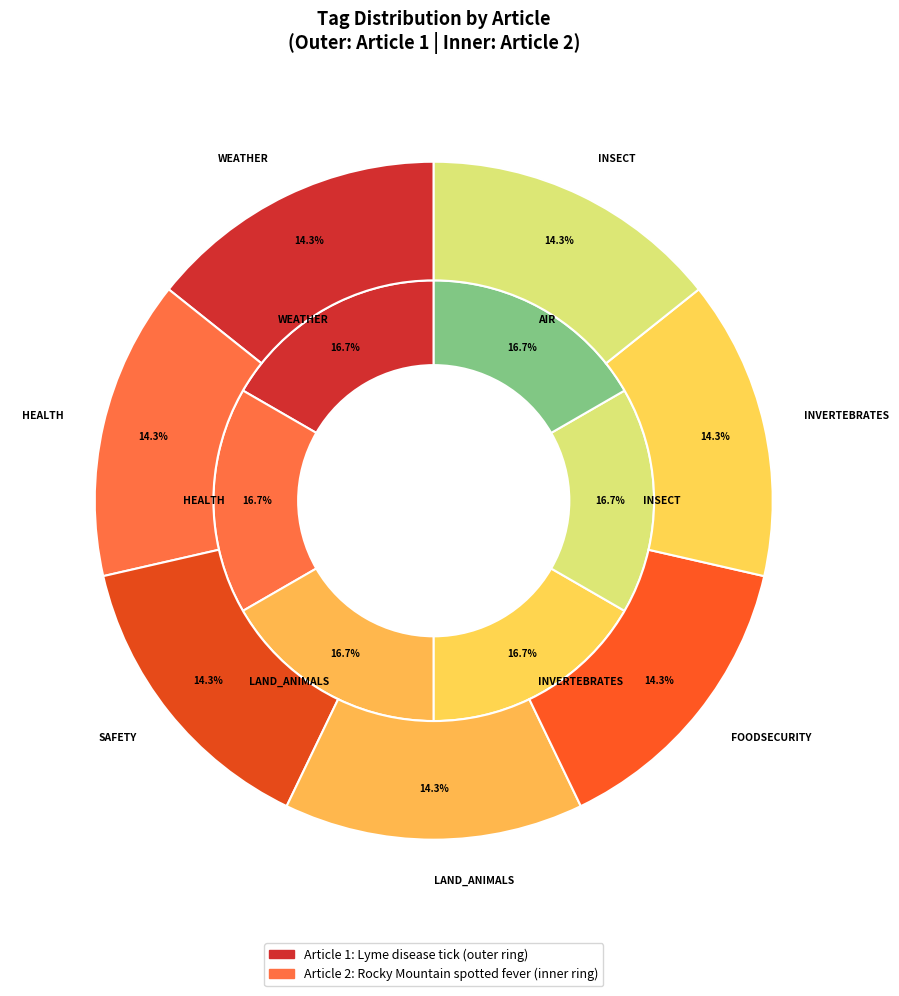

Does EXTREME_TEMP represent more than half of the total?

No